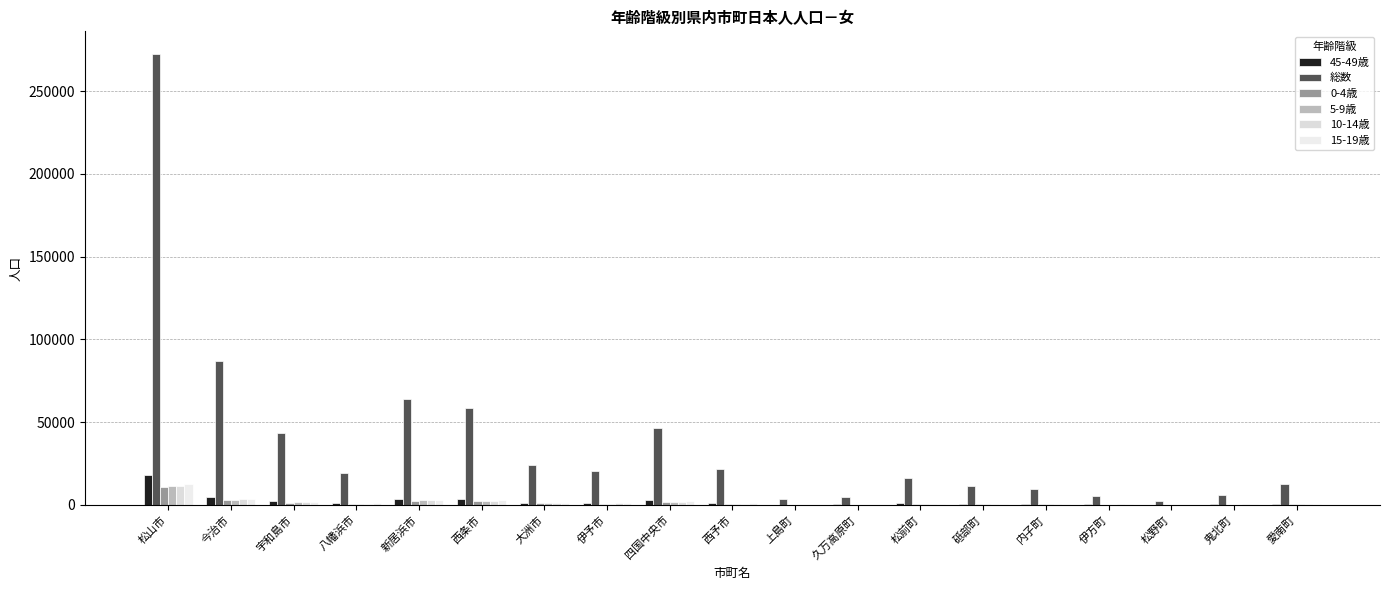

Rank the series at 伊予市 from highest to lowest value.

総数, 45-49歳, 15-19歳, 10-14歳, 5-9歳, 0-4歳